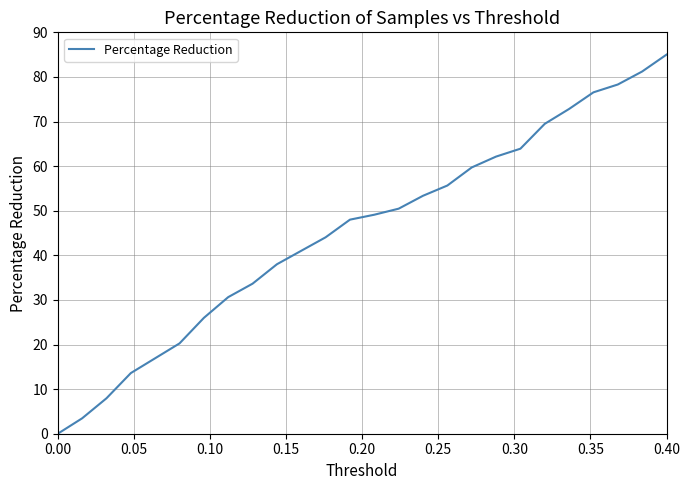

What is the difference between the maximum and minimum values?

85.0